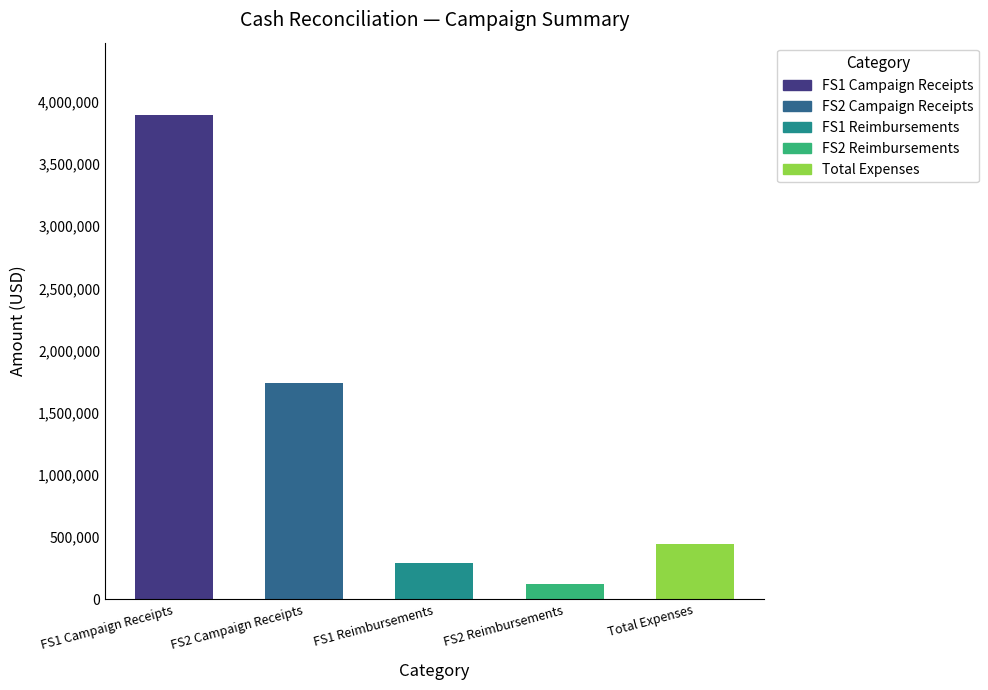

Where does the data first go above 446922?

FS1 Campaign Receipts